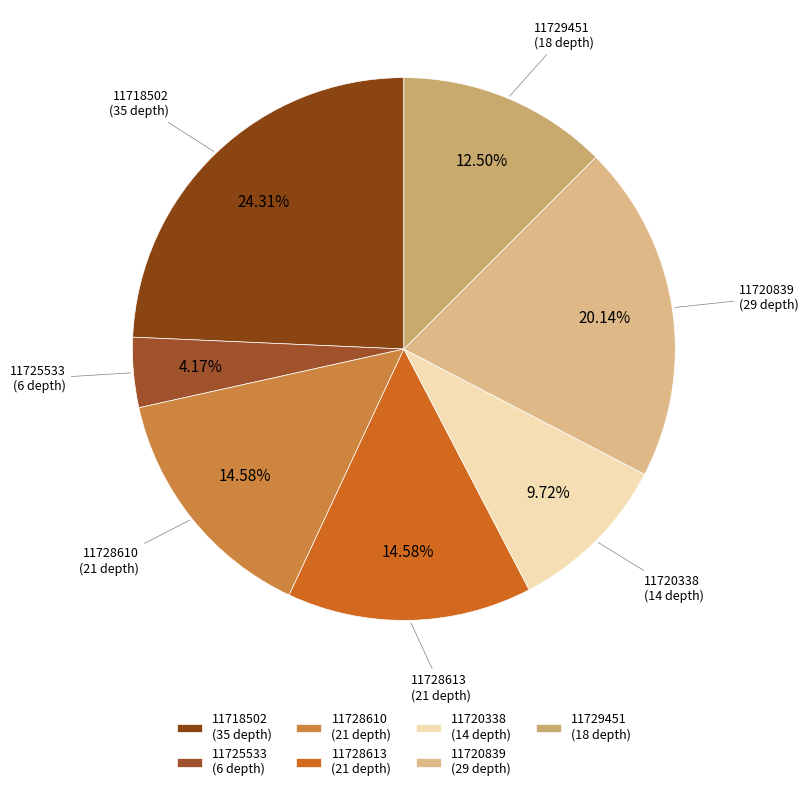

To the nearest percent, what is the difference between the largest and smallest slice percentages?

20%